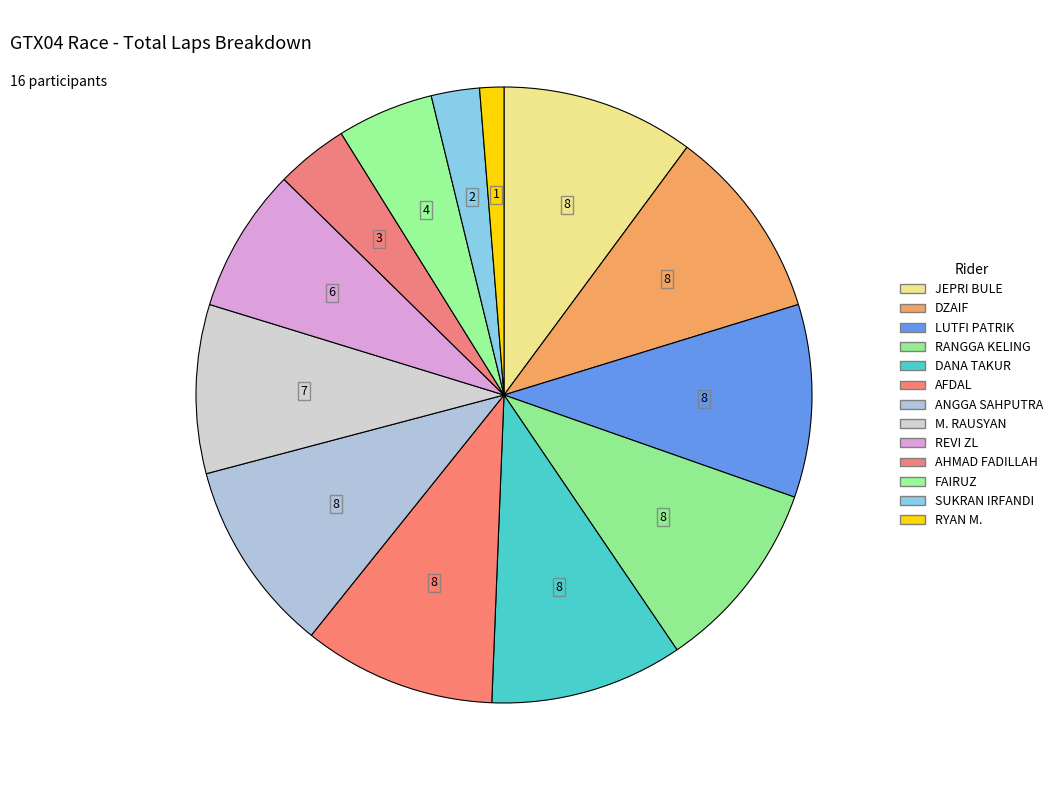

Rank the categories by value from lowest to highest.

RYAN M., SUKRAN IRFANDI, AHMAD FADILLAH, FAIRUZ, REVI ZL, M. RAUSYAN, JEPRI BULE, DZAIF, LUTFI PATRIK, RANGGA KELING, DANA TAKUR, AFDAL, ANGGA SAHPUTRA